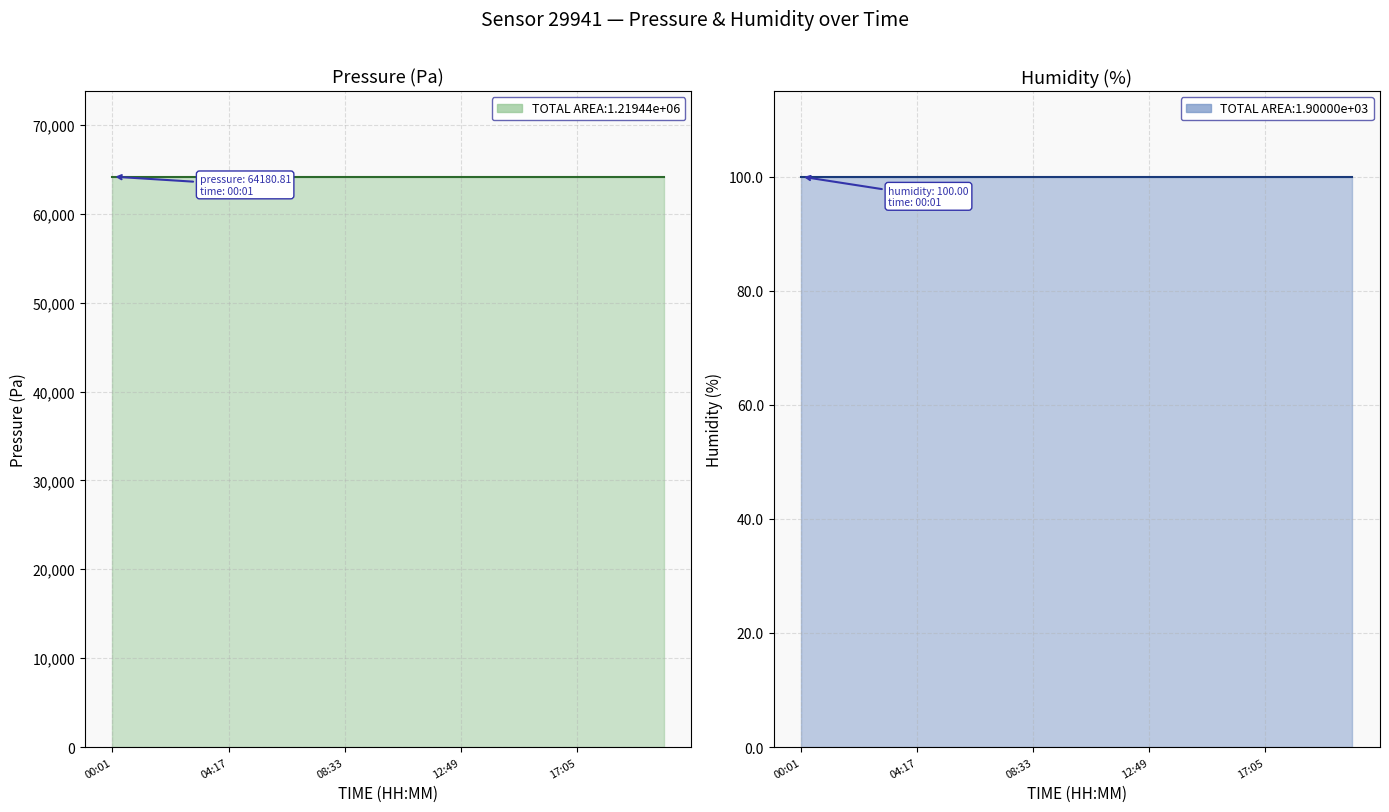

At which category does the chart reach its peak across all series?

00:01